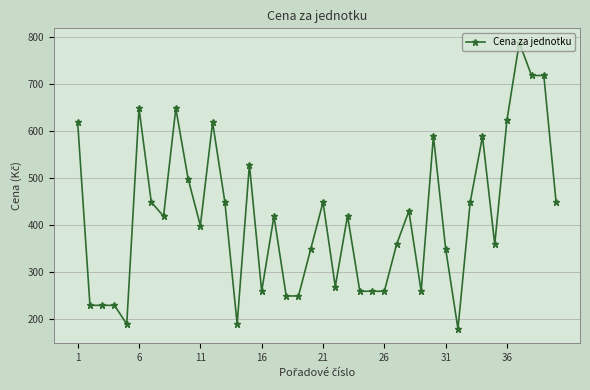

What is the value of the 25th point from the left?

259